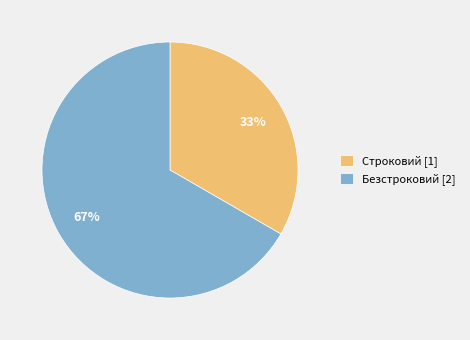

Rank the categories by value from highest to lowest.

Безстроковий, Строковий